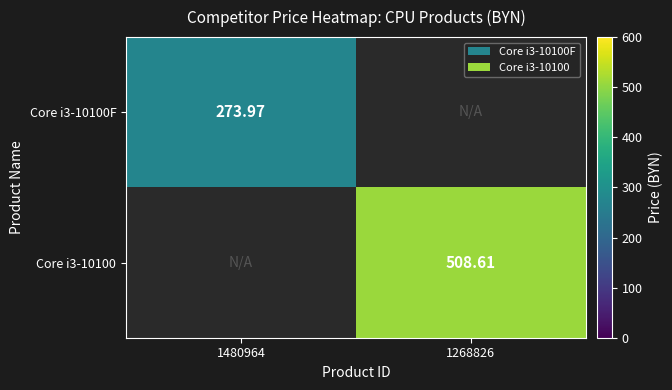

How many categories are shown in the chart?

2